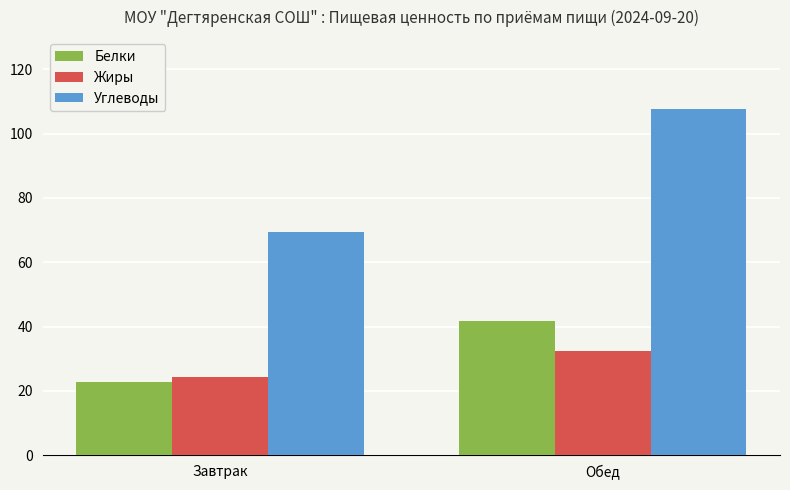

What position from the right is Завтрак?

2